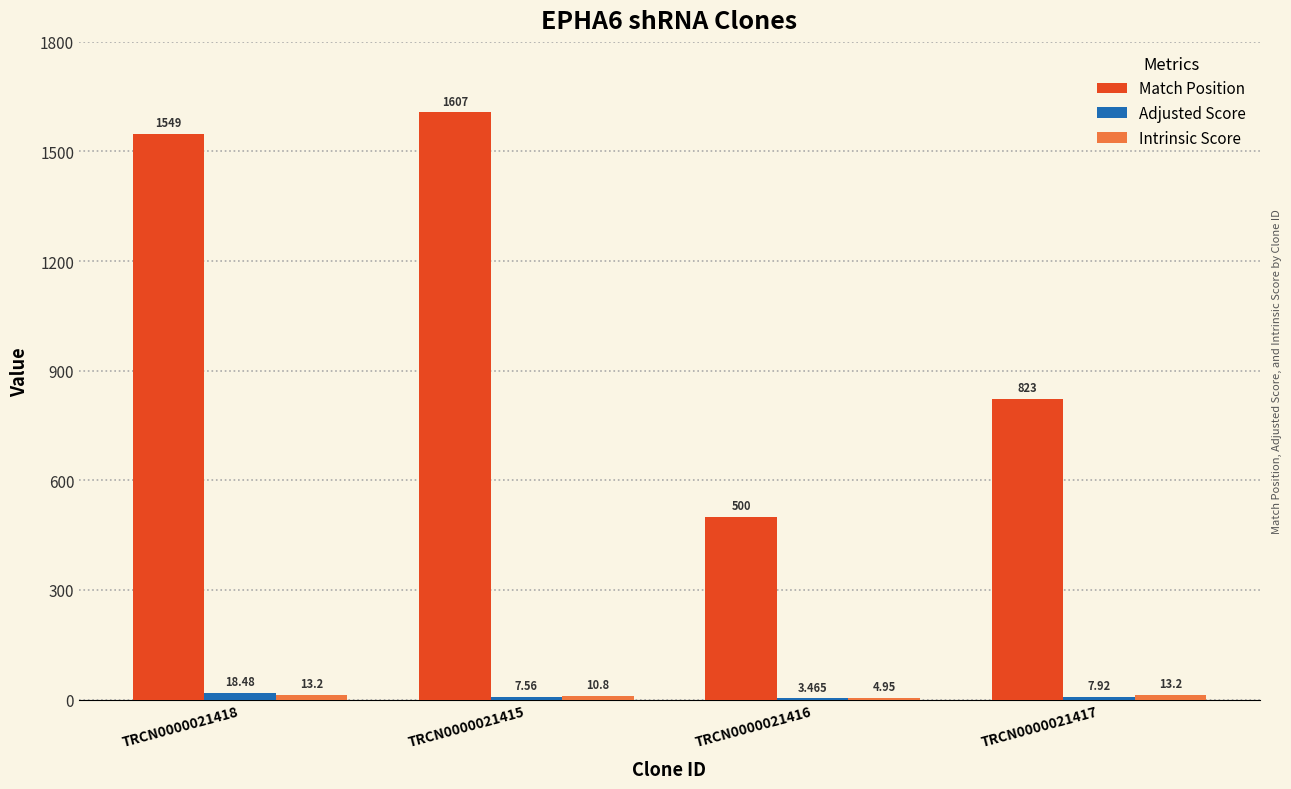

What is the sum of the Adjusted Score values at TRCN0000021416 and TRCN0000021417?

11.4